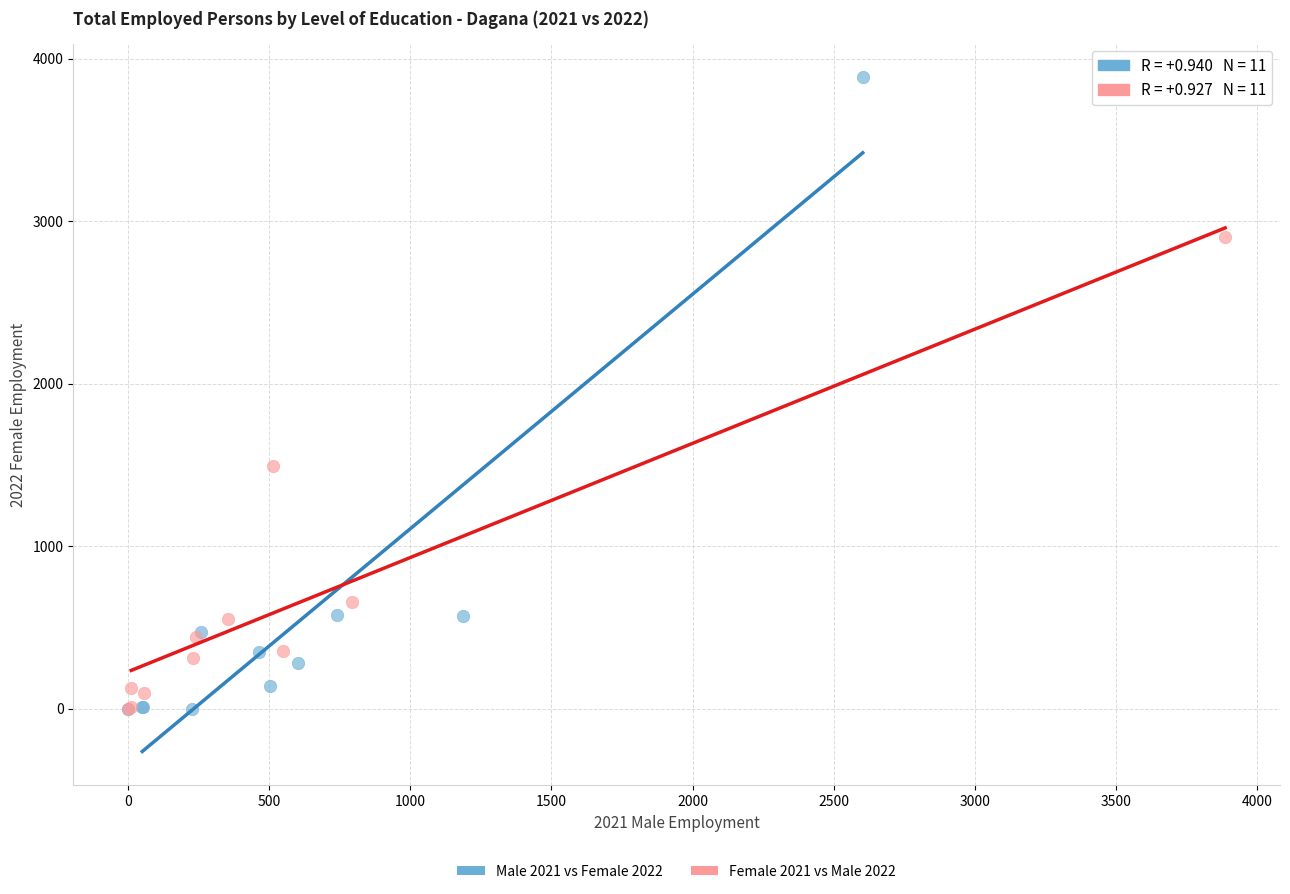

Which series has the largest Y range (max minus min)?

Male 2021 vs Female 2022